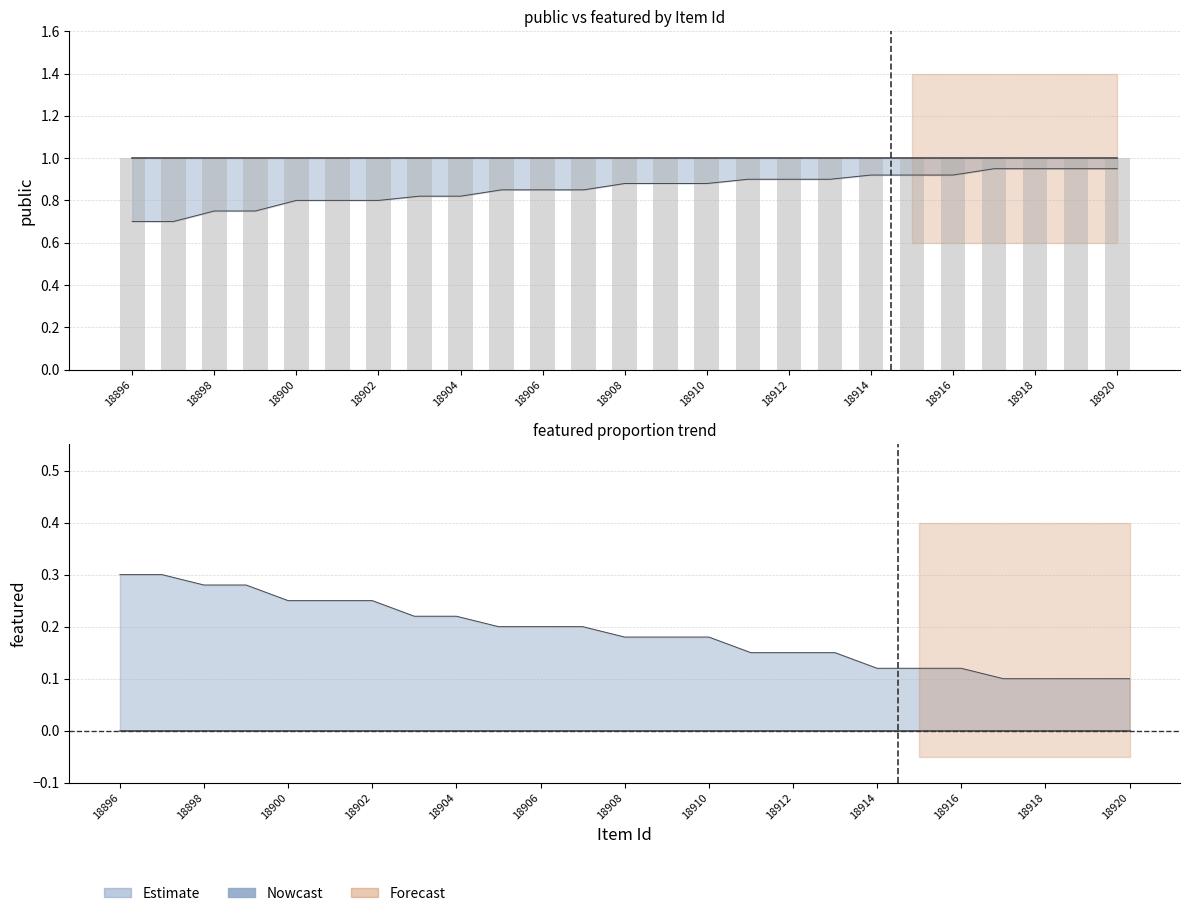

Which label corresponds to the largest value in the chart?

18896